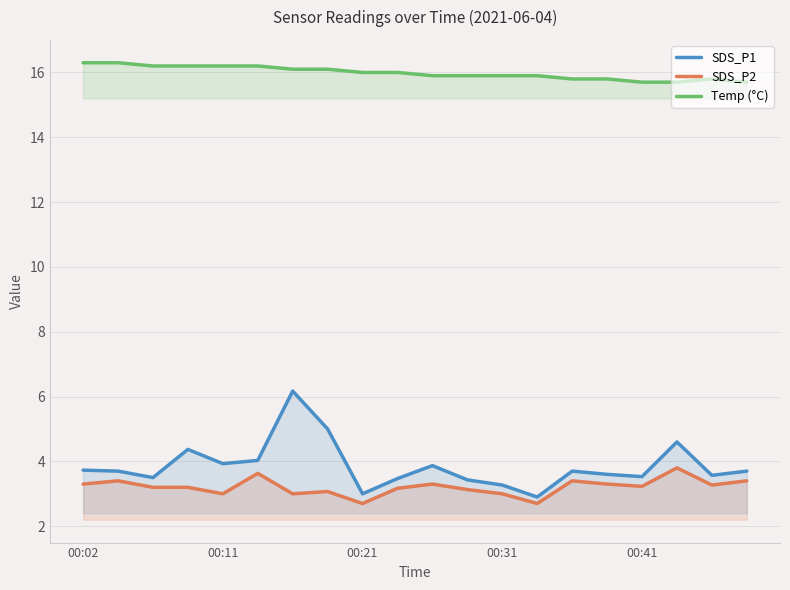

Does the chart have visible grid lines?

Yes